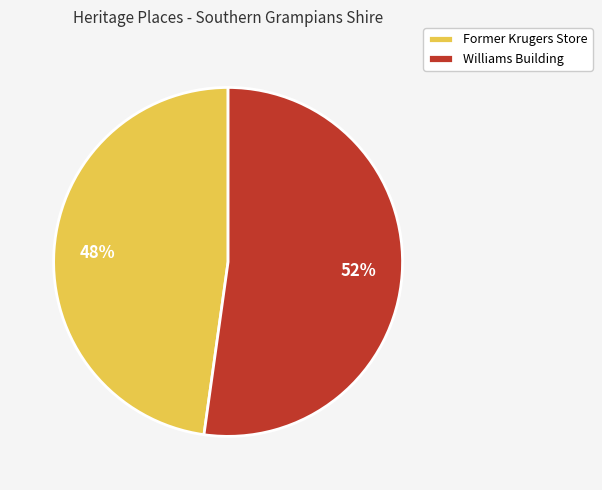

Is it true that Former Krugers Store is 48% of the pie?

True